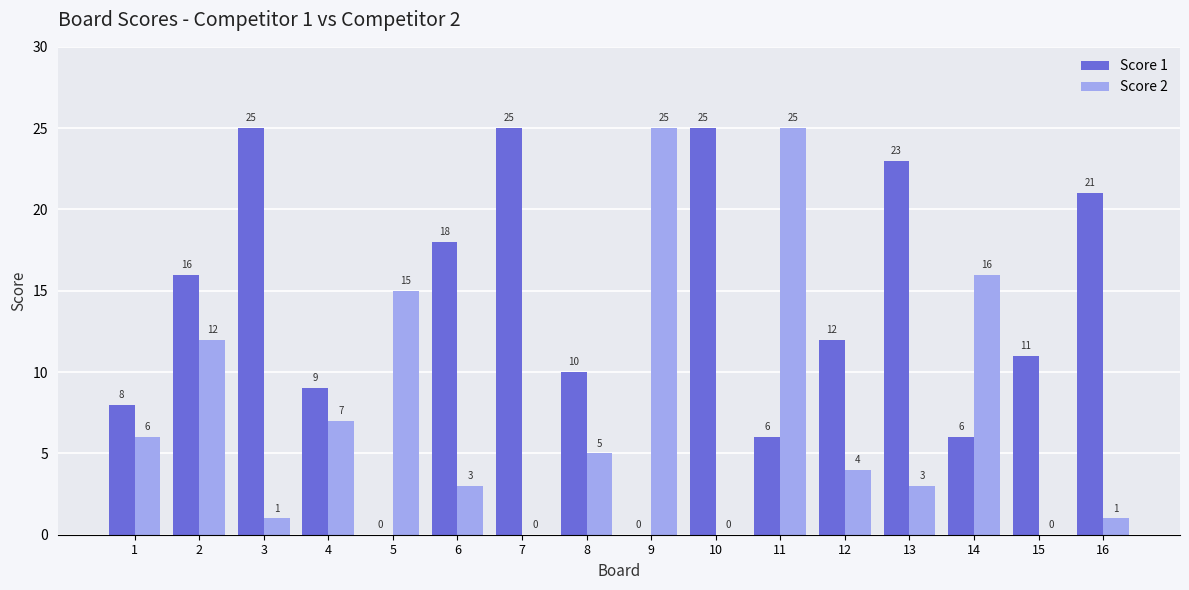

Which series changed the most between 2 and 3?

Score 2